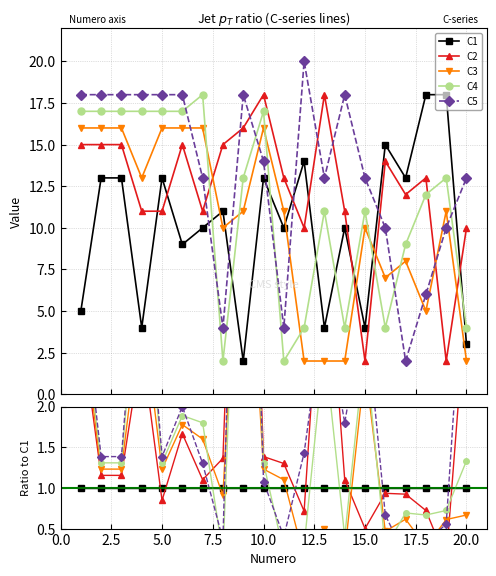

Which series has the widest spread of values?

C5